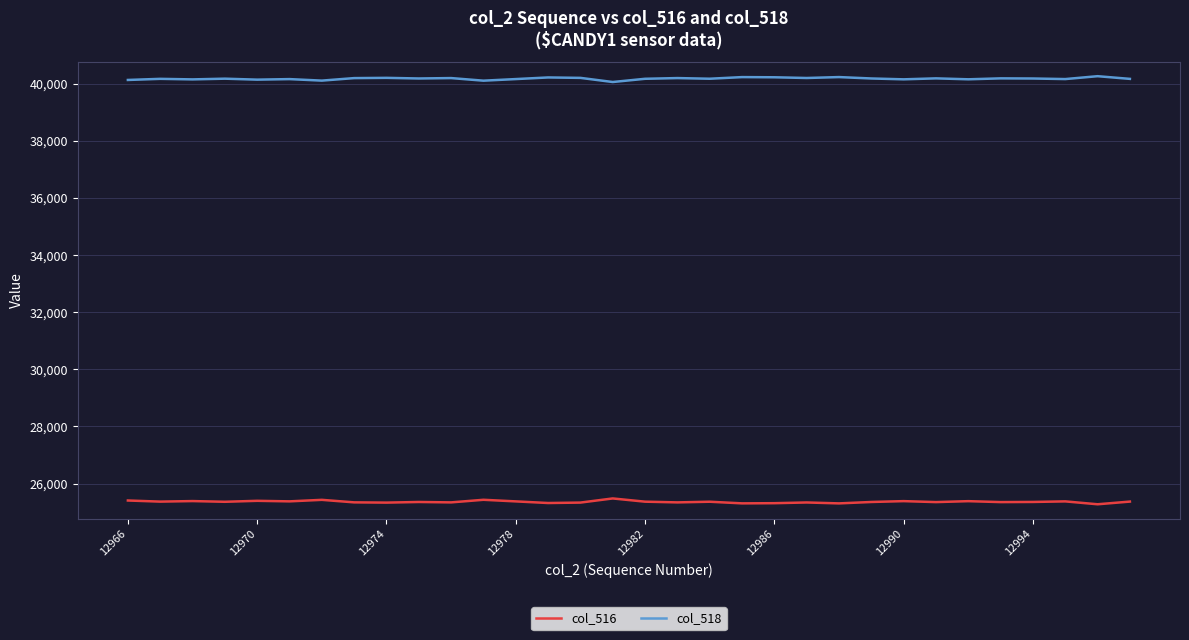

List the series in order of their overall mean, lowest first.

col_516, col_518